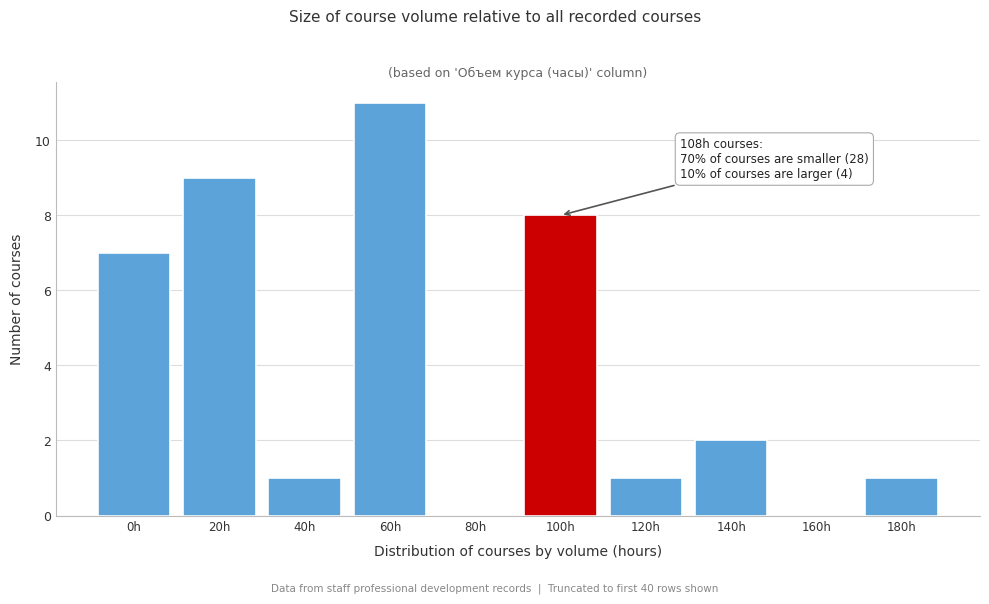

Reading right to left, extract all data points from this chart.

180h=1	160h=0	140h=2	120h=1	100h=8	80h=0	60h=11	40h=1	20h=9	0h=7